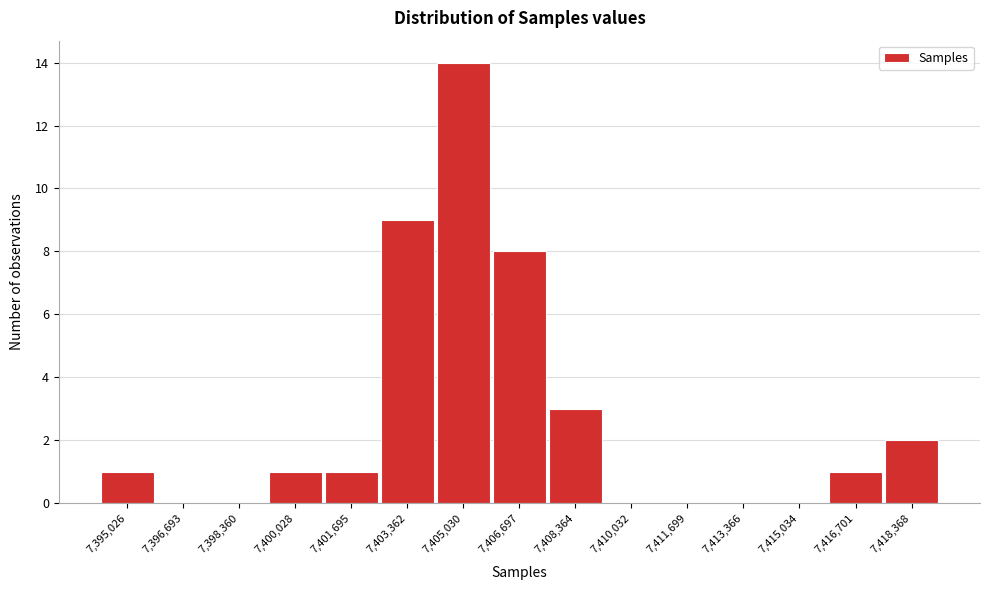

Reading left to right, what are all the values shown in this chart?

7,395,026=1	7,396,693=0	7,398,360=0	7,400,028=1	7,401,695=1	7,403,362=9	7,405,030=14	7,406,697=8	7,408,364=3	7,410,032=0	7,411,699=0	7,413,366=0	7,415,034=0	7,416,701=1	7,418,368=2